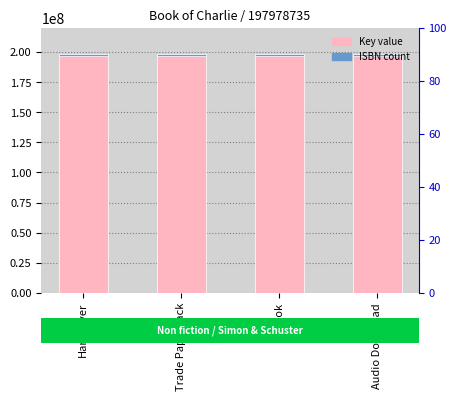

At which category does the chart reach its peak across all series?

Hardcover